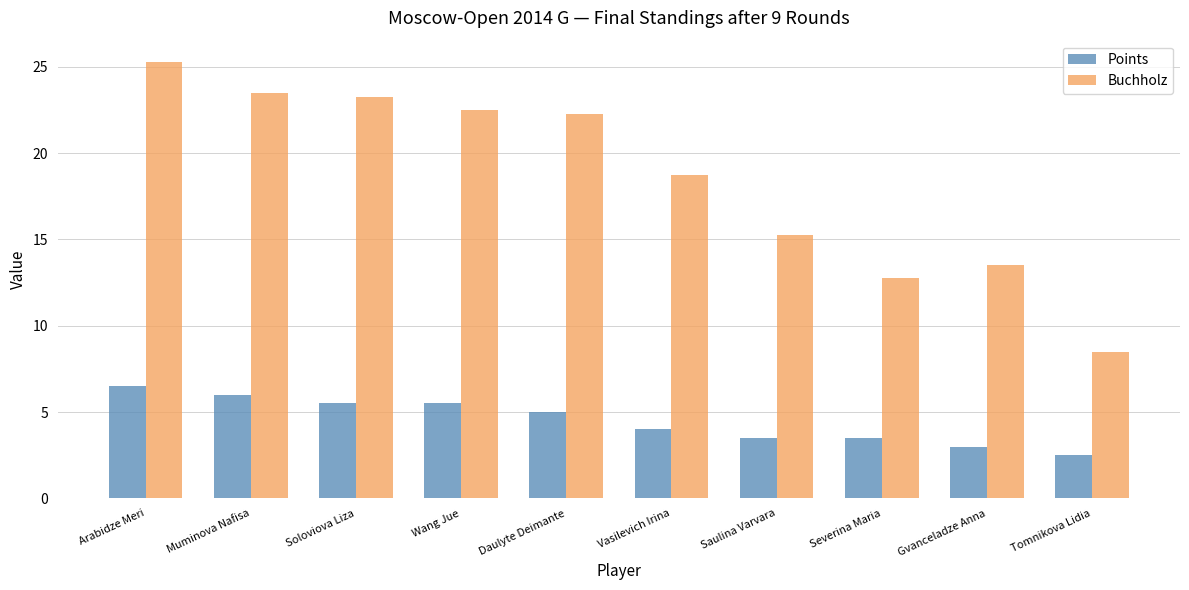

At which label does Buchholz first exceed 22?

Arabidze Meri